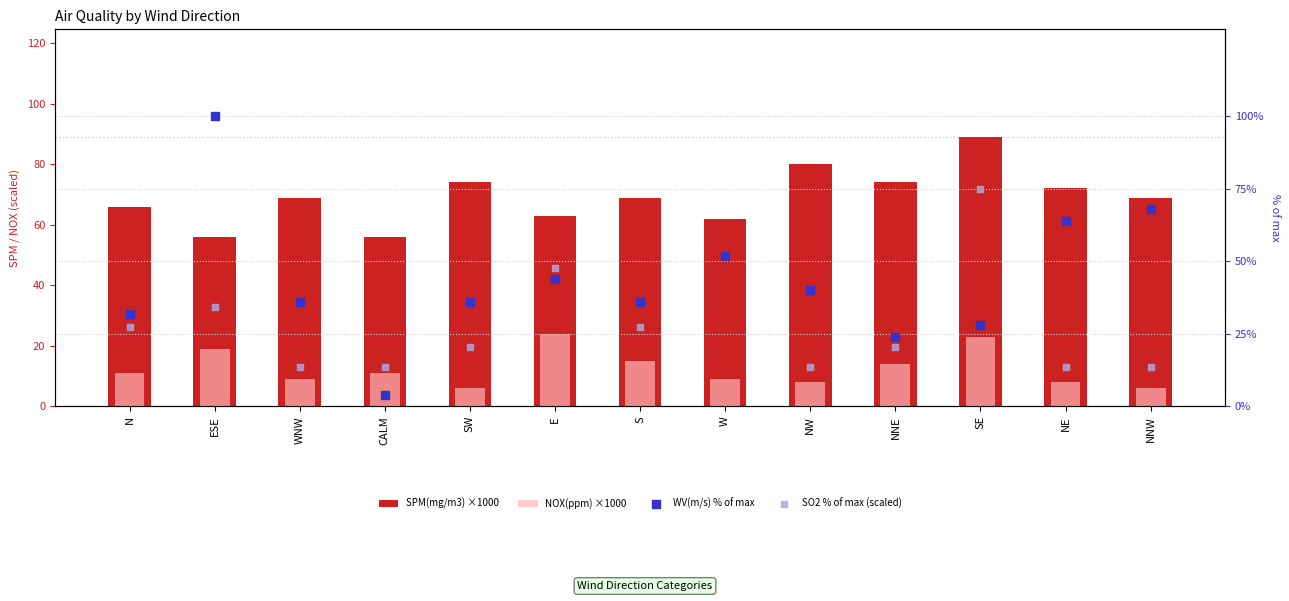

What is the total value across all series at SW?

136.5